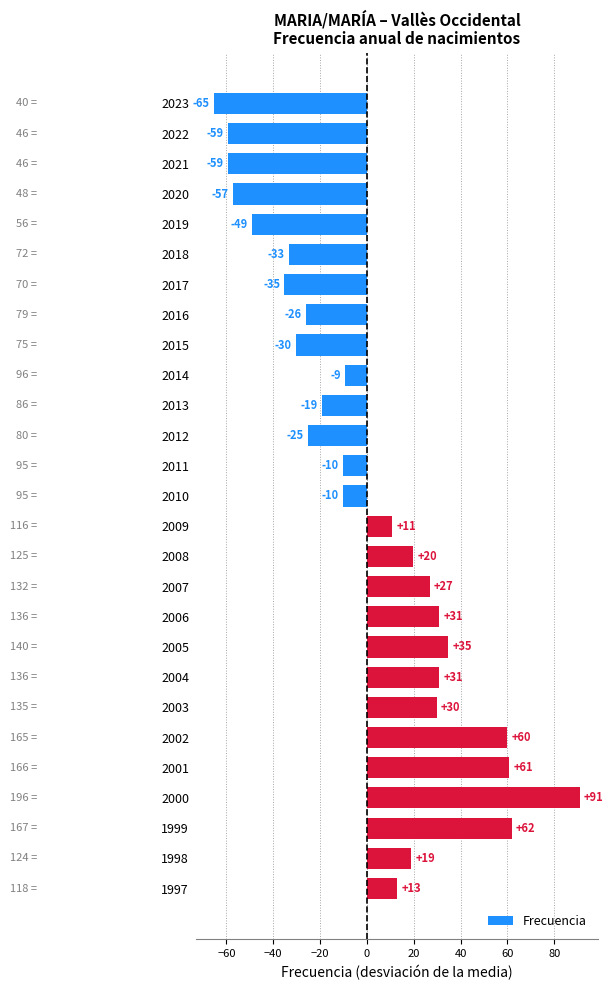

How many bars are there in total?

27